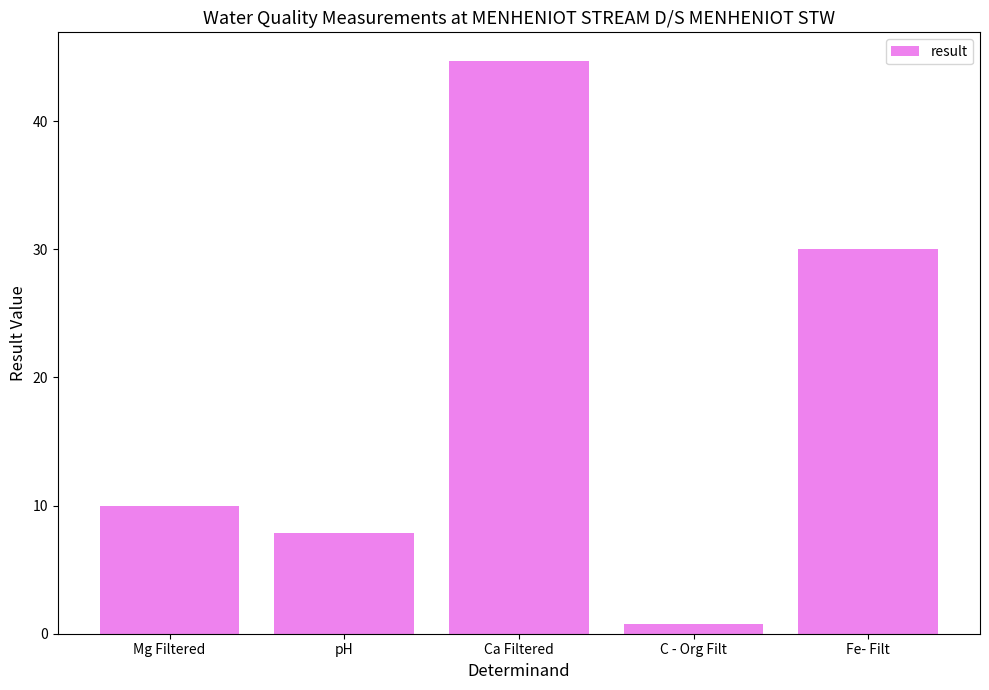

Reading left to right, list all the values displayed in this chart.

9.9	7.9	44.7	0.8	30.0